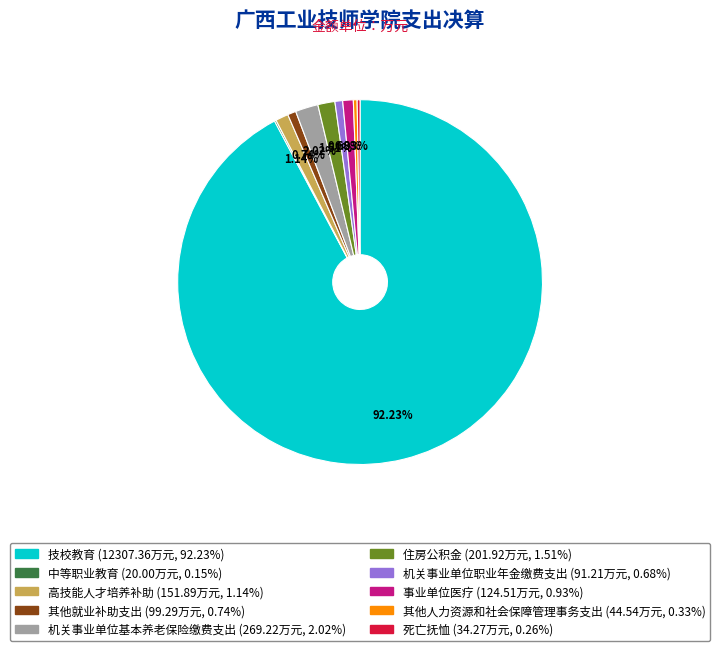

What is the largest slice in the pie chart?

技校教育